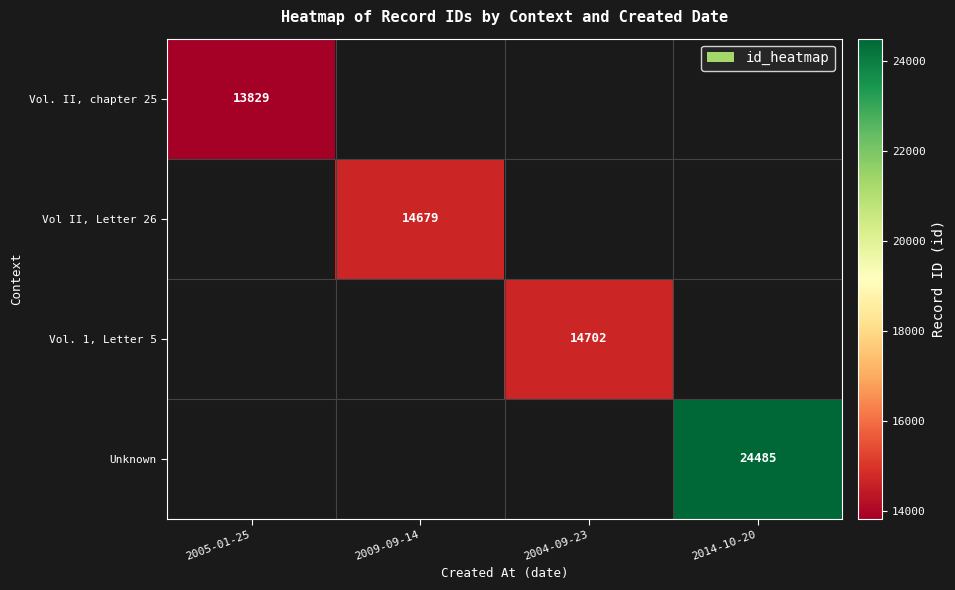

Is it true that Vol. 1, Letter 5 equals 5219 at 2004-09-23?

False